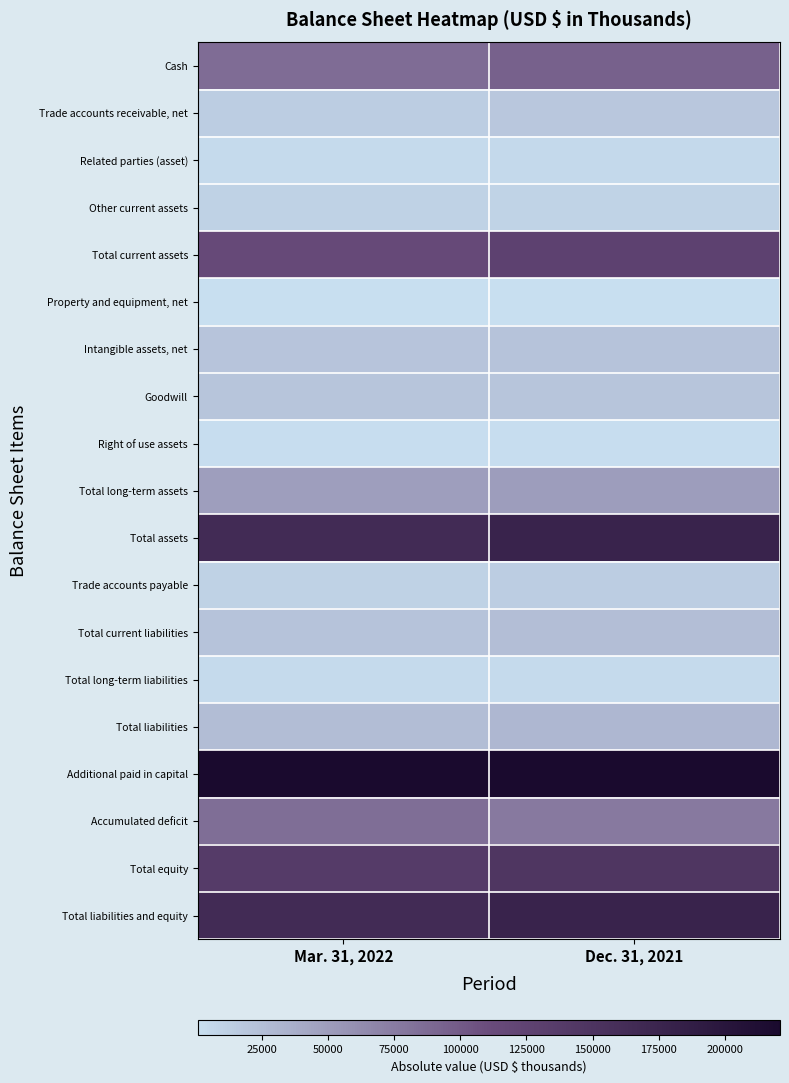

Which category has the highest value across all series?

Mar. 31, 2022